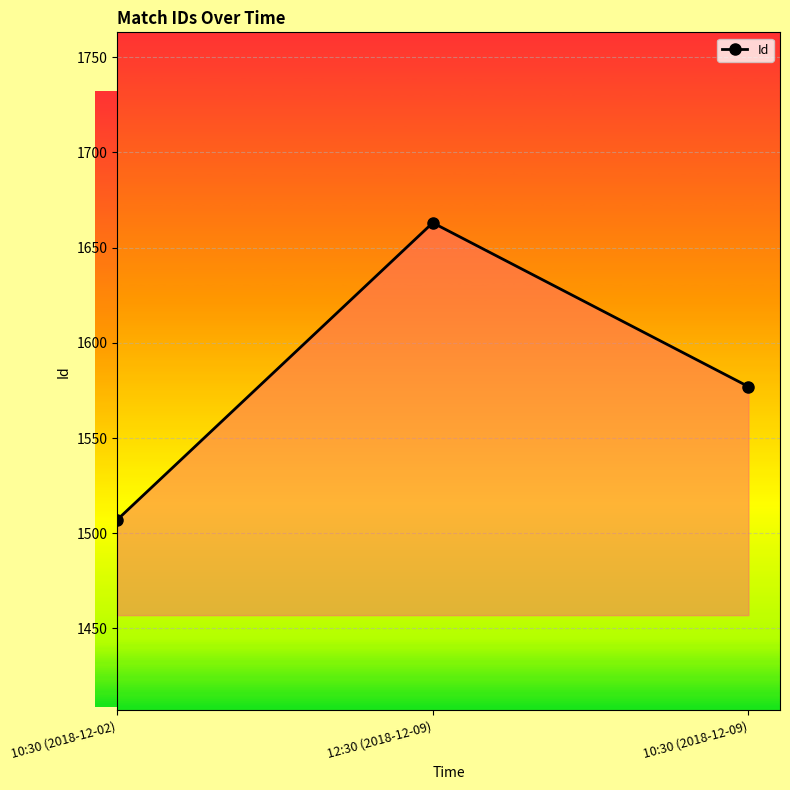

How many categories are shown in the chart?

3